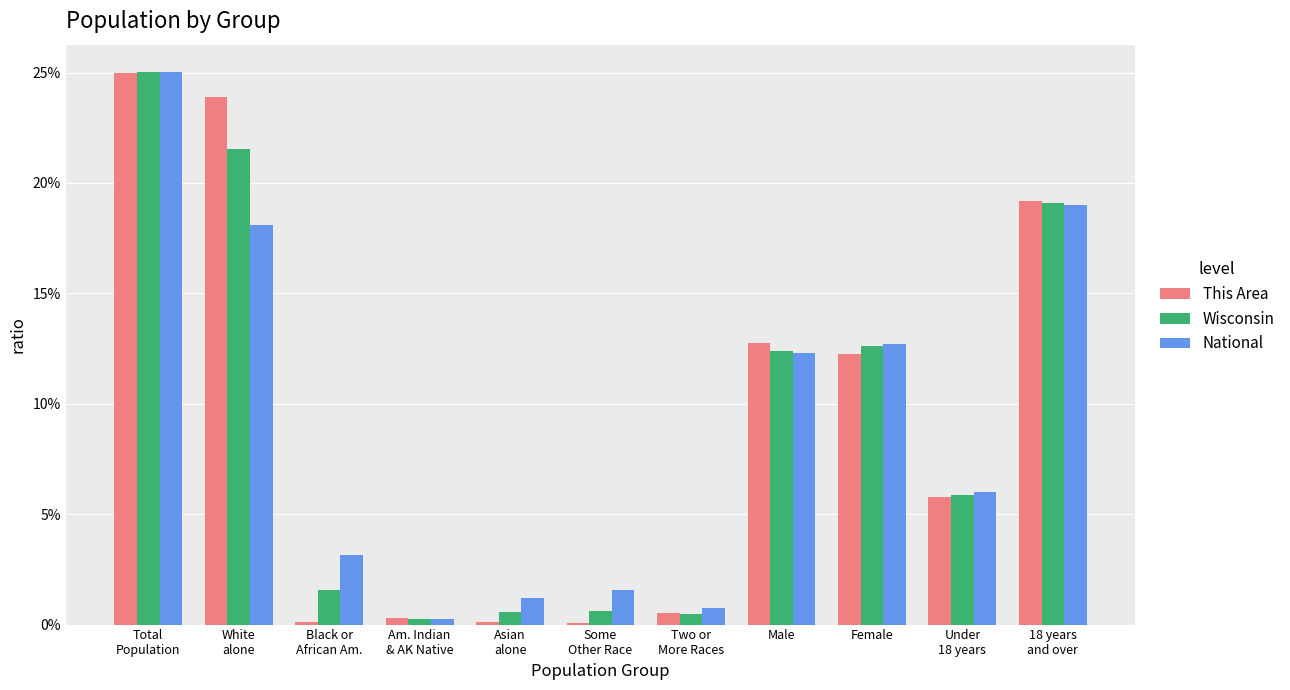

What is the maximum value for This Area?

25.0